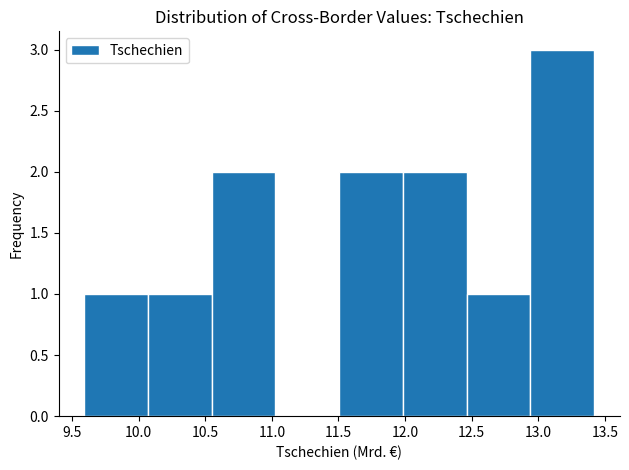

What is the height of the bar covering 10.05 to 10.55 on the x-axis? Neither the bar edges nor the heights are printed on the chart, so give them approximately, as read against the axes.

1